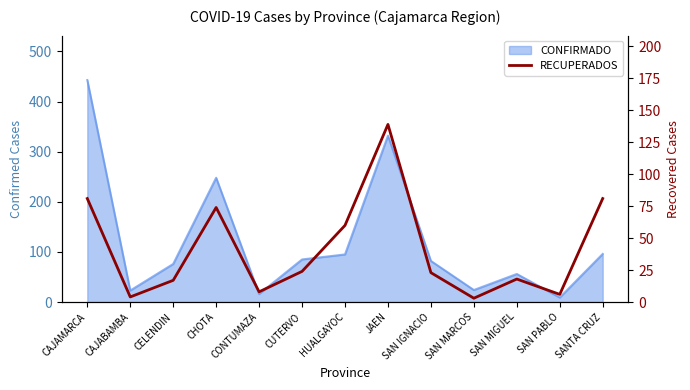

True or false: the data shows 8 at CONTUMAZA.

True